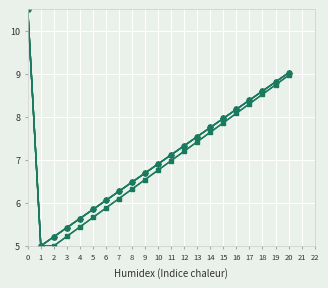

Is this an area chart (filled region under the line)?

No